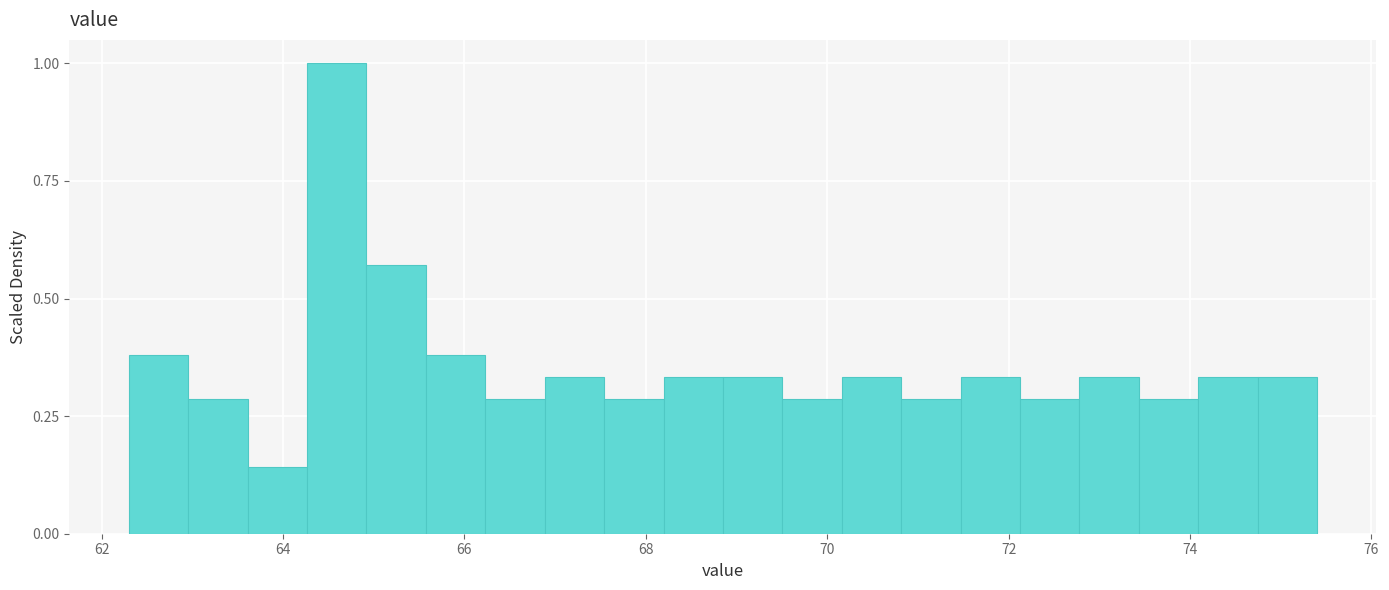

Read against the x-axis, roughly where is the centre of the tallest bar?

64.6